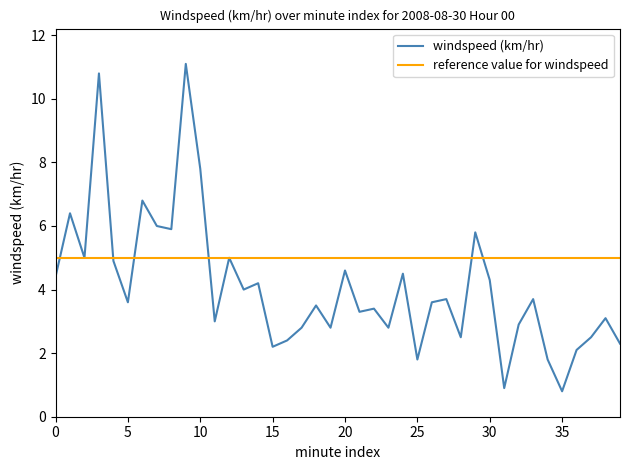

After their last crossing, which series has the higher values: reference value for windspeed or windspeed (km/hr)?

reference value for windspeed